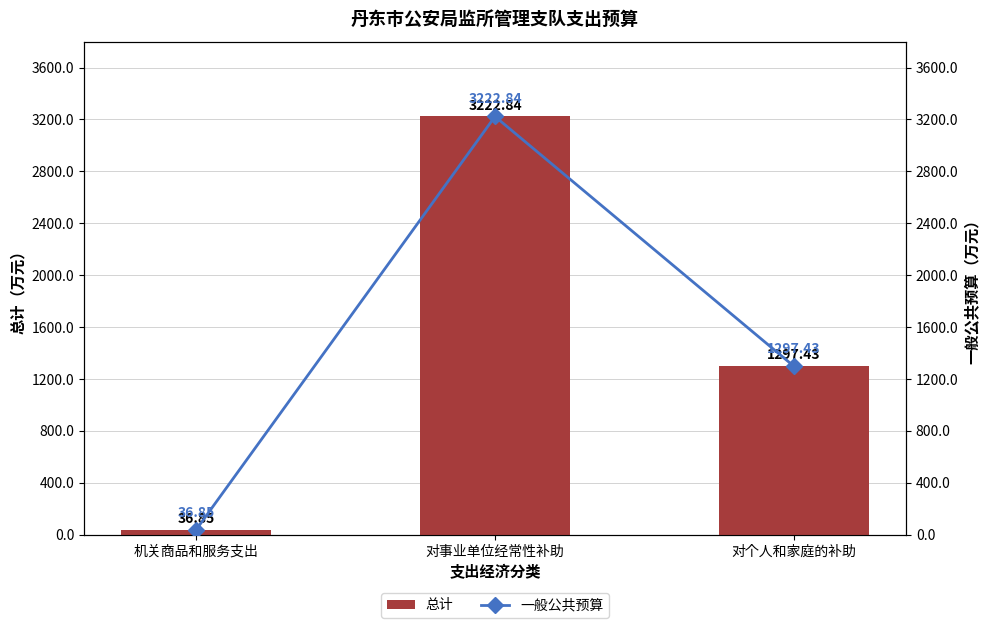

Which series has the largest total across all categories?

总计